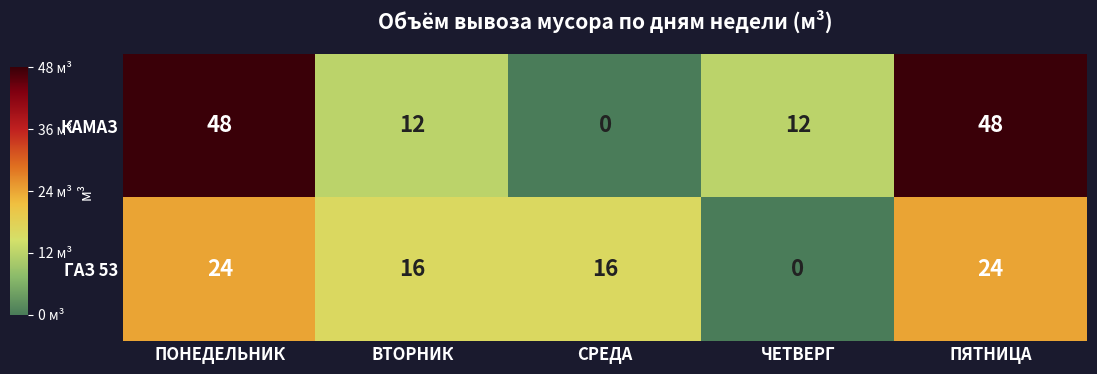

Which series has the widest spread of values?

КАМАЗ